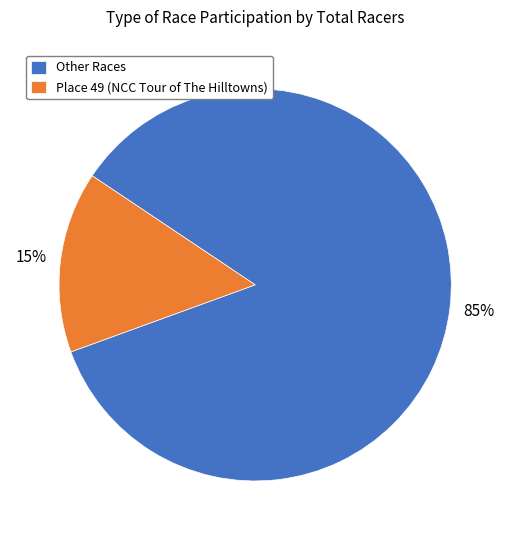

Combined, do Other Races and Place 49 (NCC Tour of The Hilltowns) account for over 50%?

Yes